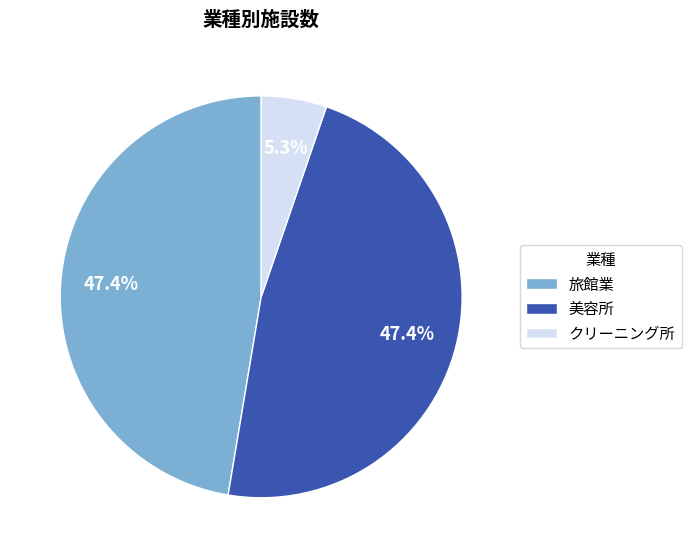

Which has a higher value, 美容所 or クリーニング所?

美容所